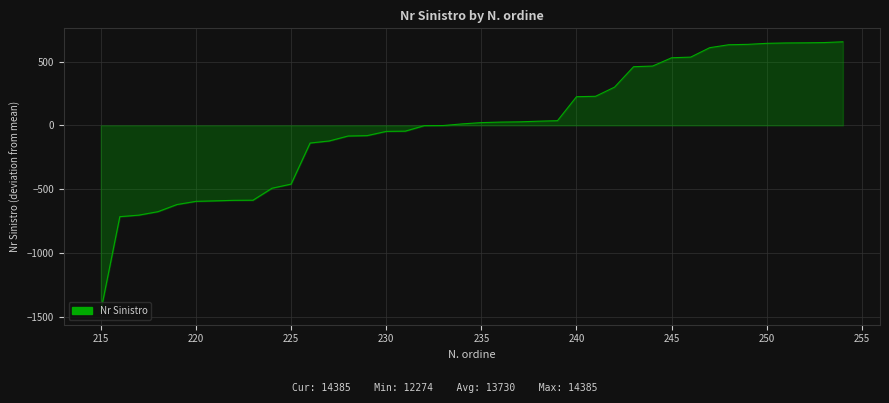

What is the difference between the maximum and minimum values?

2111.0